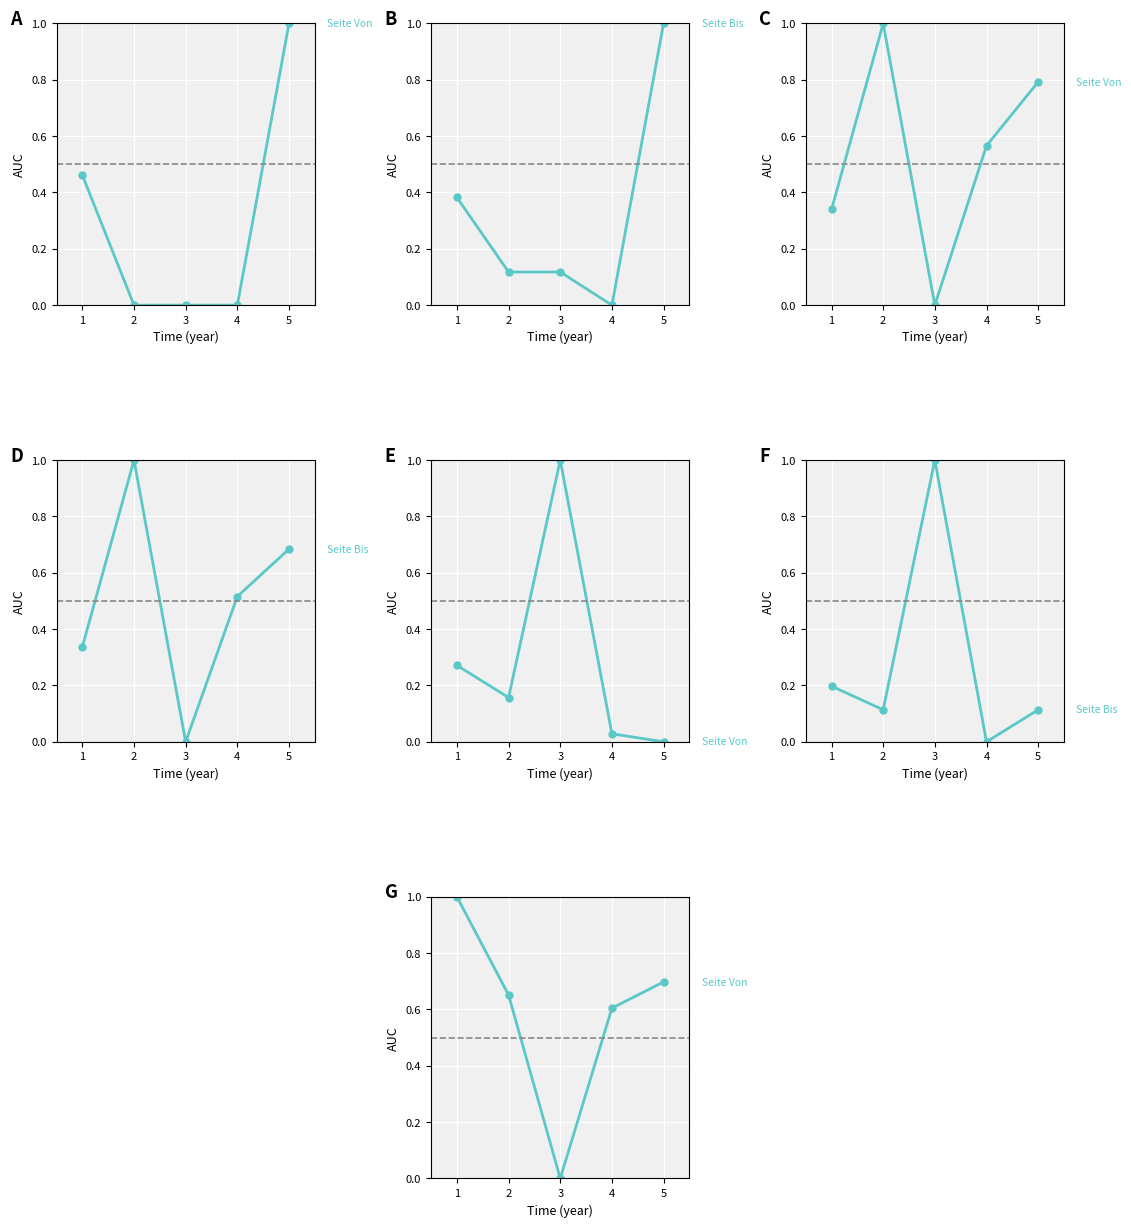

Between 5 and 3, which is larger?

5